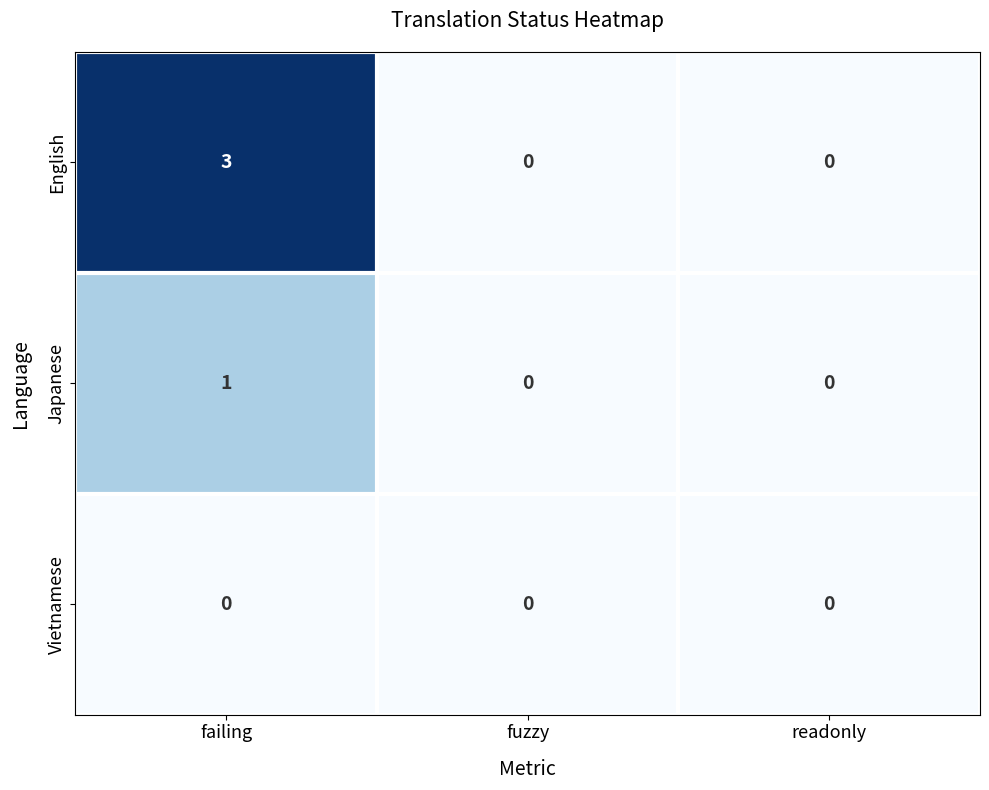

Which series has the largest total across all categories?

English